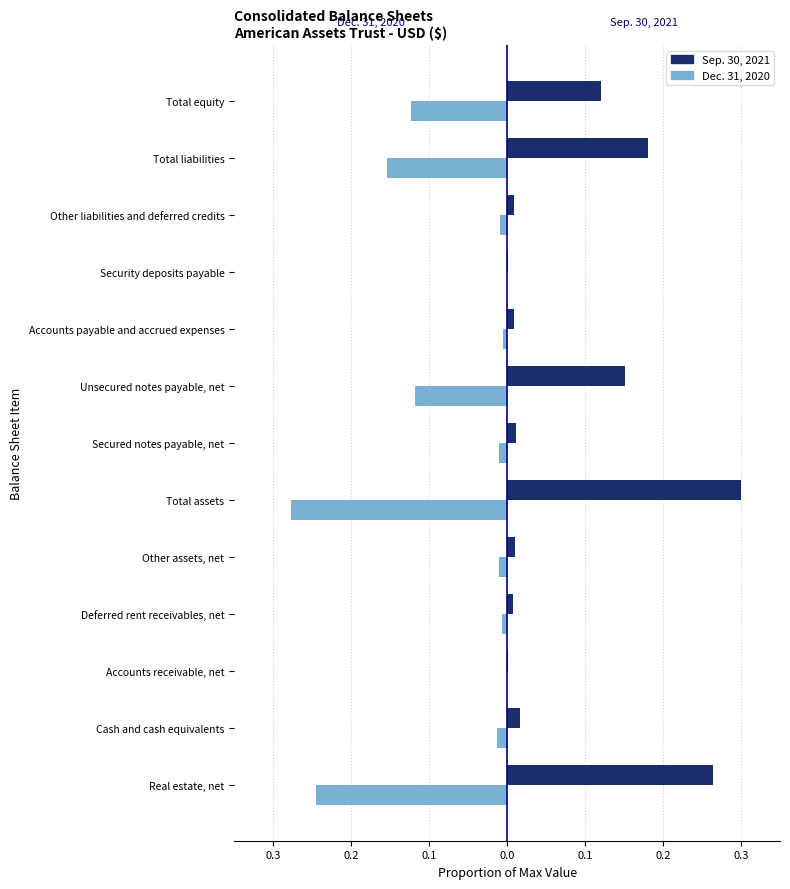

What is the sum of all Dec. 31, 2020 values?

-1.0